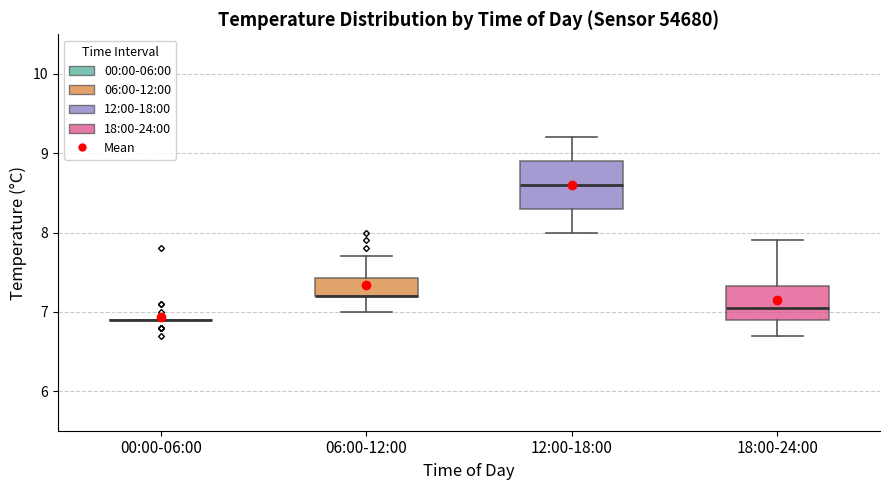

Which box is the tallest, from its lower edge to its upper edge?

12:00-18:00